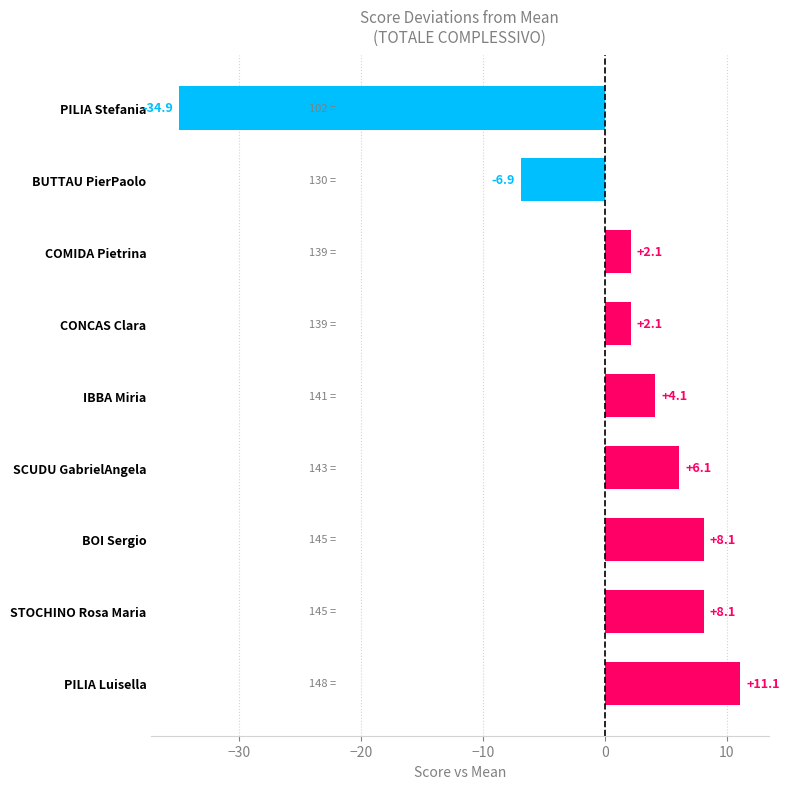

Between STOCHINO Rosa Maria and SCUDU GabrielAngela, which is larger?

STOCHINO Rosa Maria